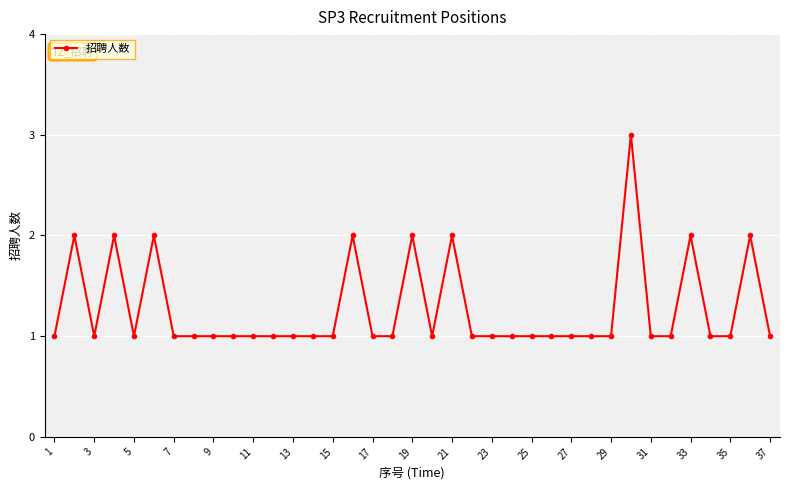

What is the average value?

1